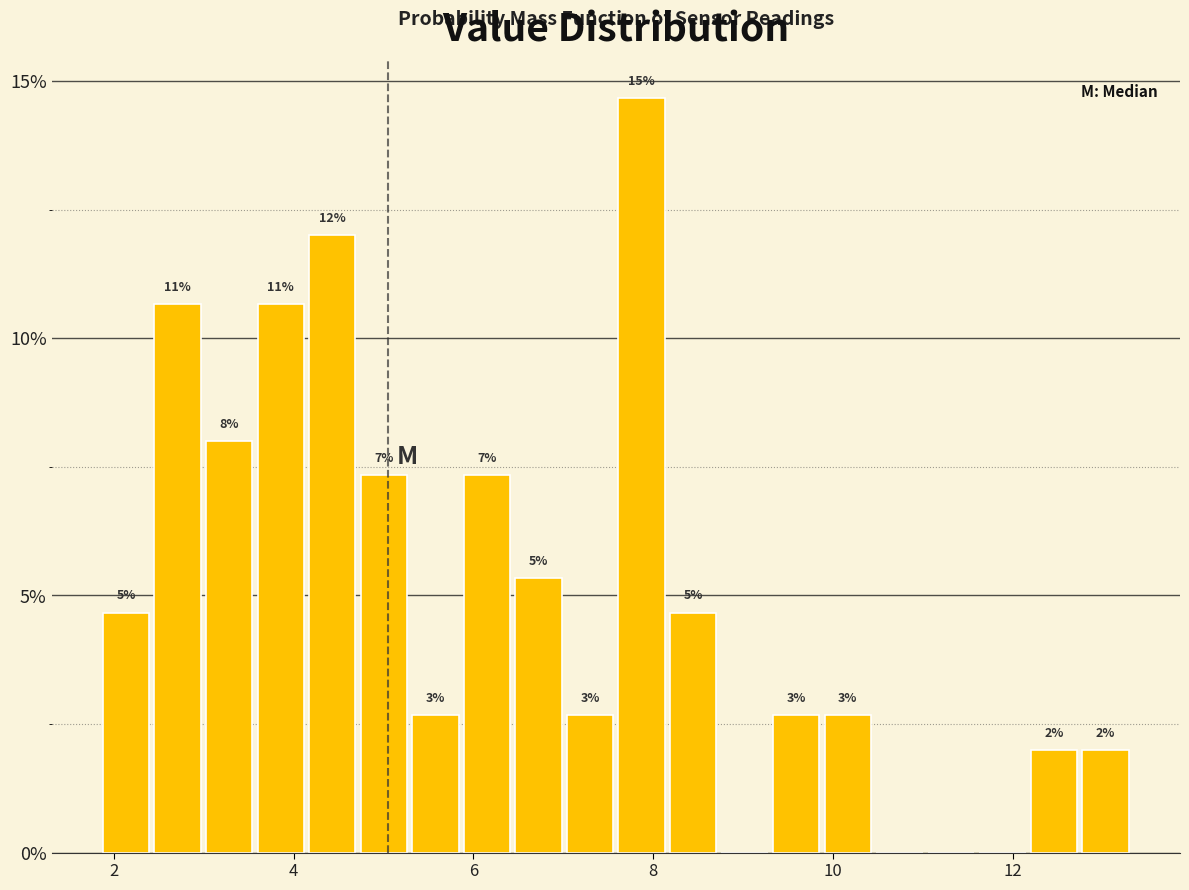

Around what value on the x-axis is the tallest bar? Give the approximate position of its centre, as read against the axis.

7.8